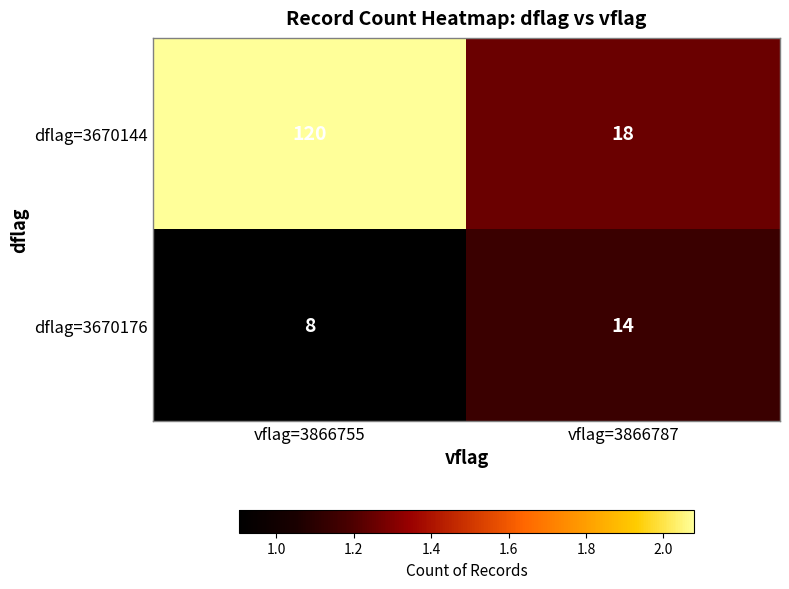

At vflag=3866755, list the series in order from largest to smallest.

dflag=3670144, dflag=3670176